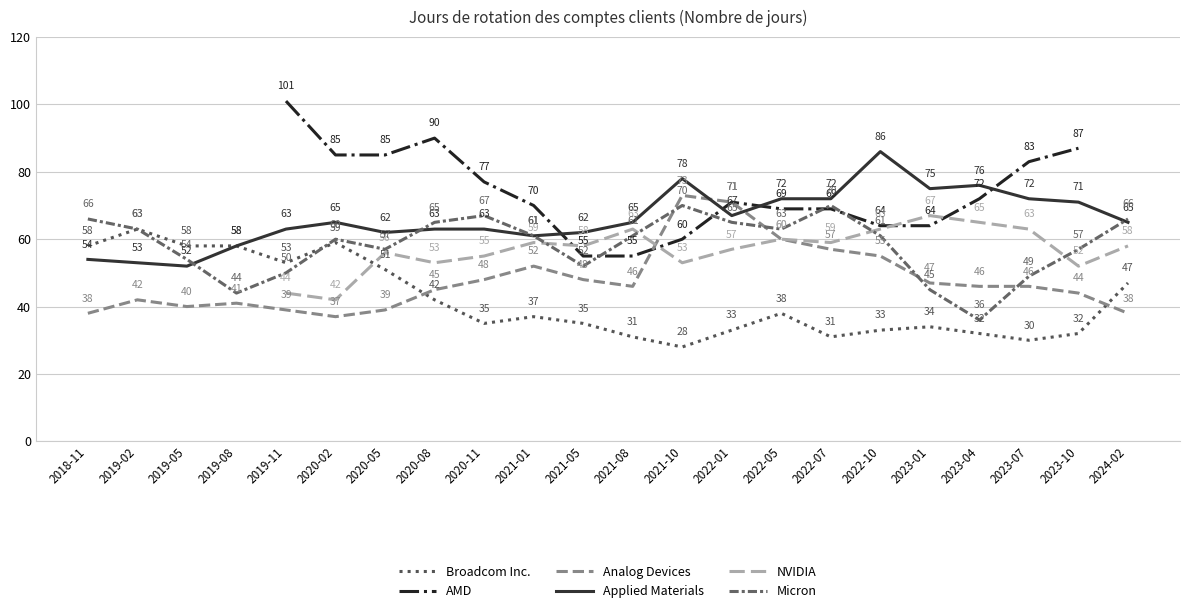

In Broadcom Inc., how many points are lower than both neighbors (excluding endpoints)?

5